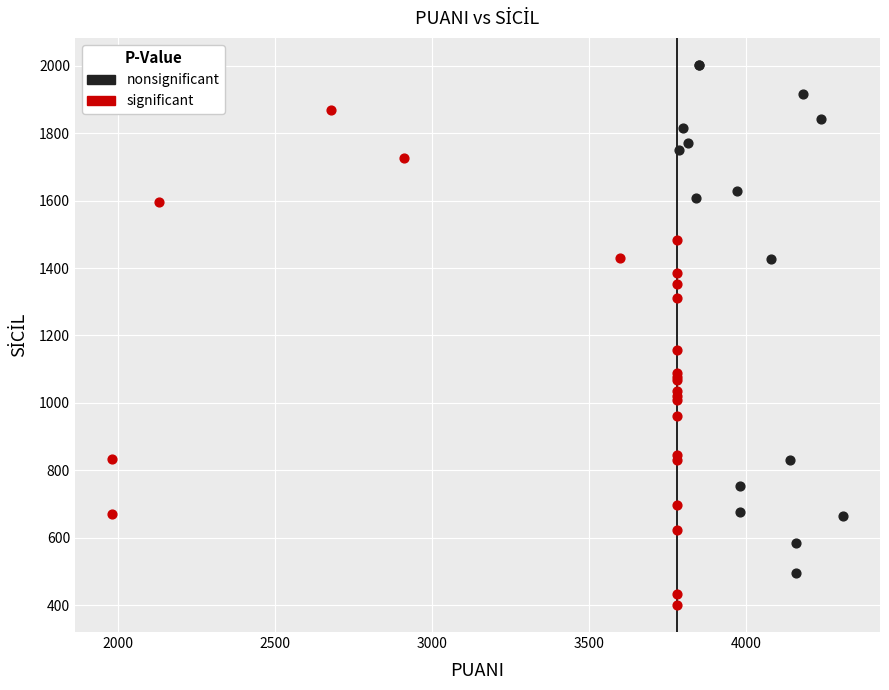

Which series contains the highest Y value?

nonsignificant